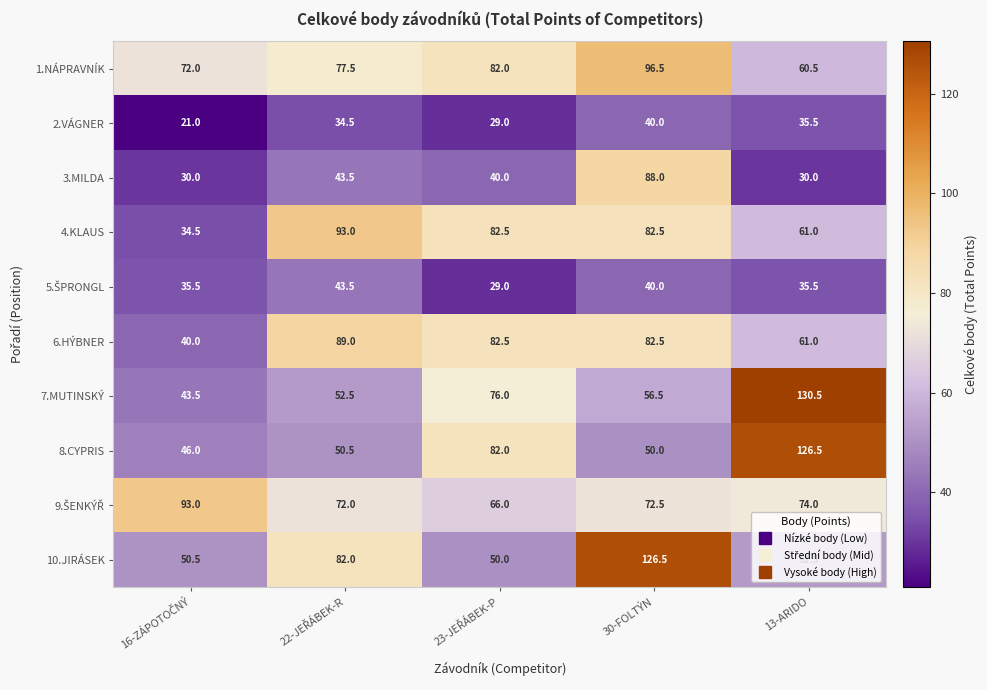

At which label is 6.HÝBNER closest to 64?

13-ARIDO